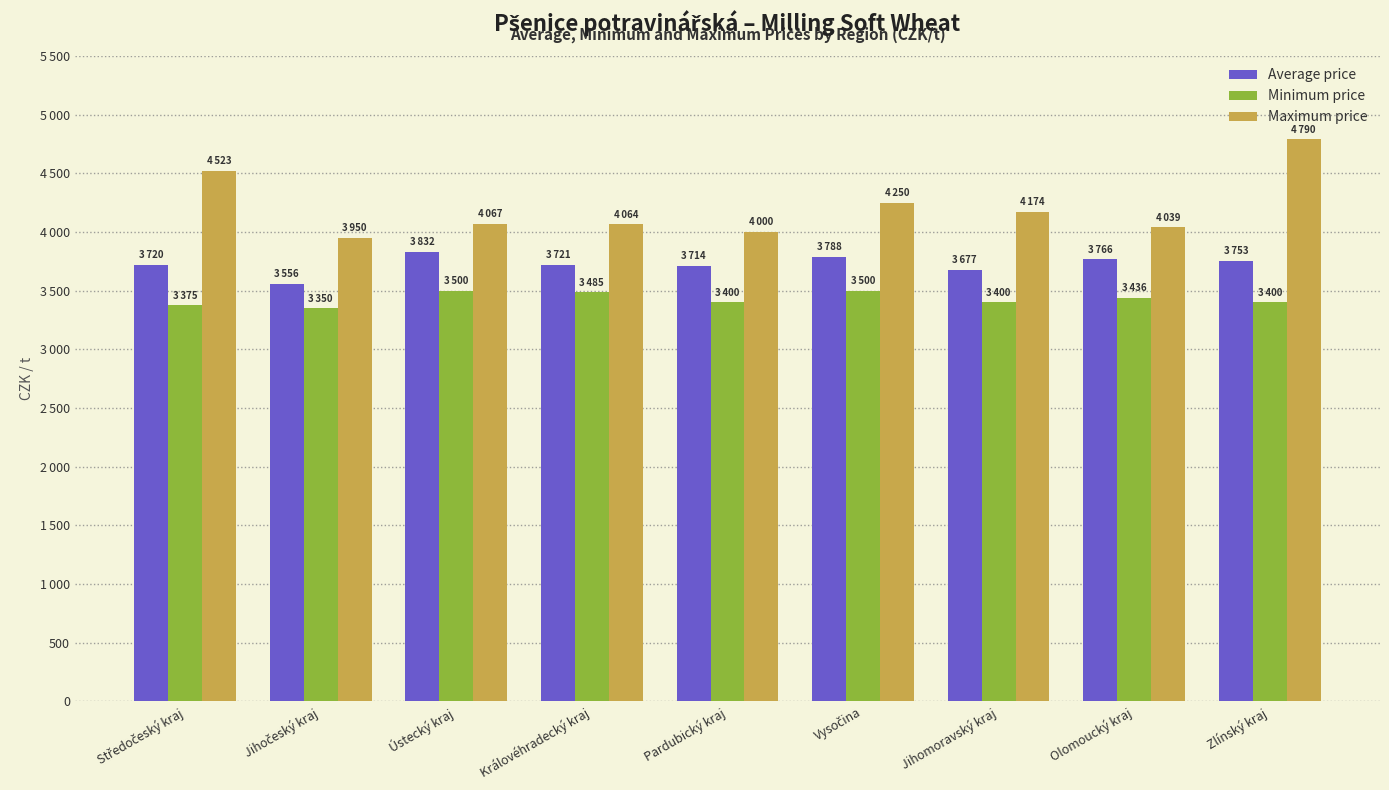

What are all the series names shown in the legend?

Average price, Minimum price, Maximum price